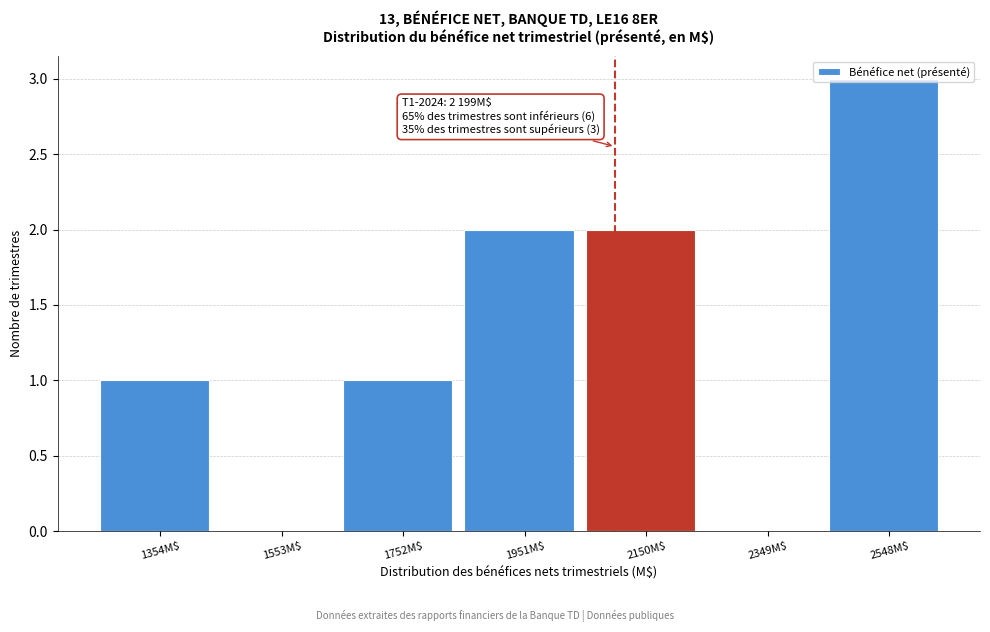

What is the sum of all values?

9